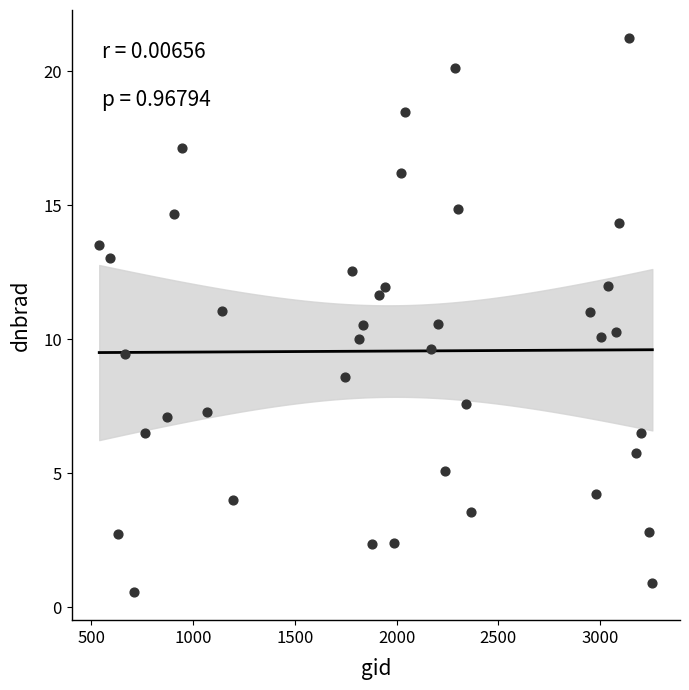

What is the range of X values (max minus min)?

2718.0